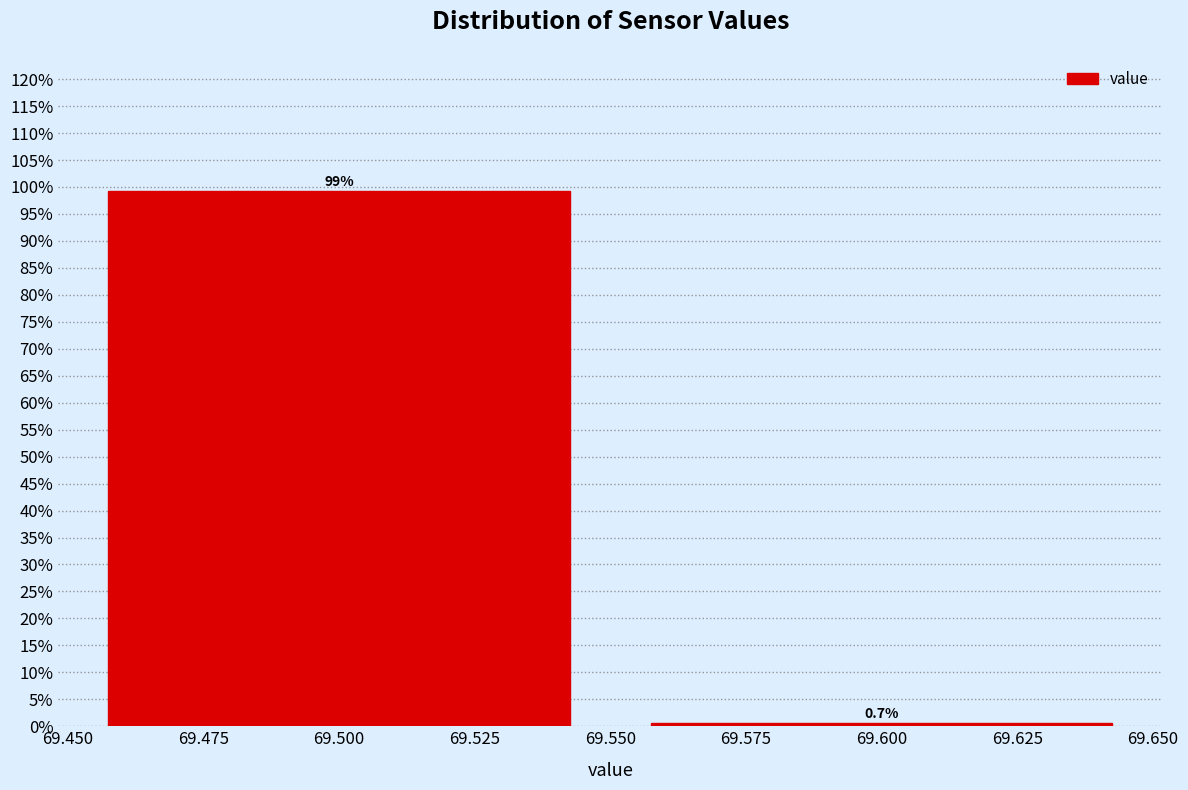

Reading left to right, transcribe this chart: for each bar, give the range it covers on the x-axis and its height.

69.450 to 69.550: 99.3
69.550 to 69.650: 0.7